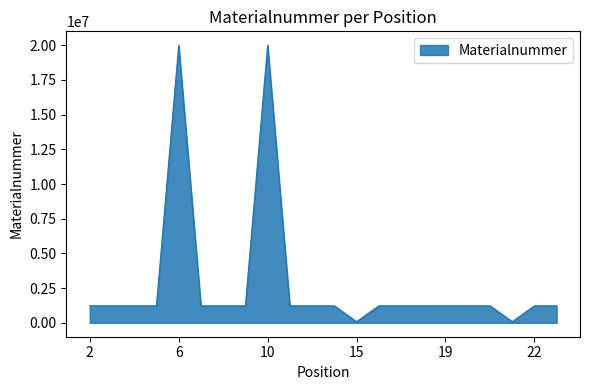

What is the maximum value shown in the chart?

20003160